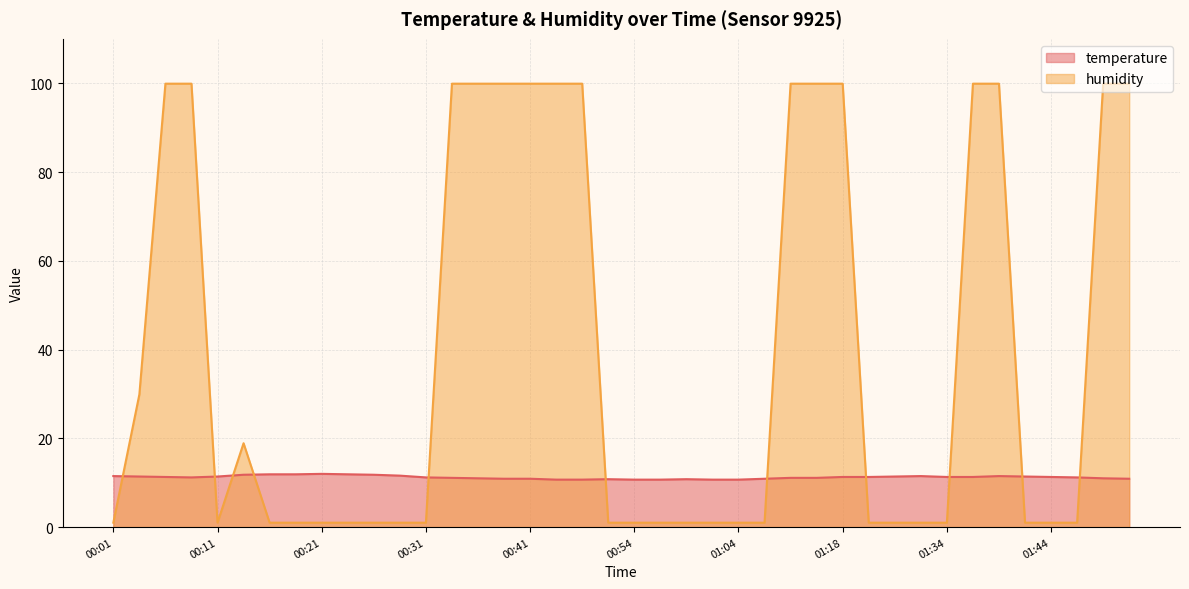

What is the value of the humidity point at the 1st from the left?

1.0